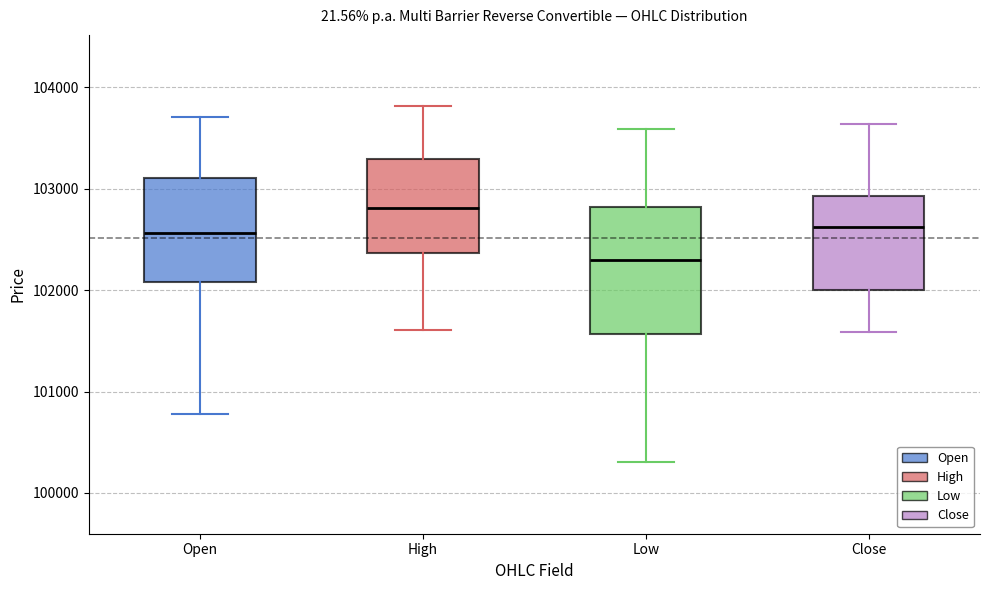

Where does the lower whisker of the box for Close end on the y-axis? The values are not printed on the chart, so give them approximately, as read against the axis.

101600